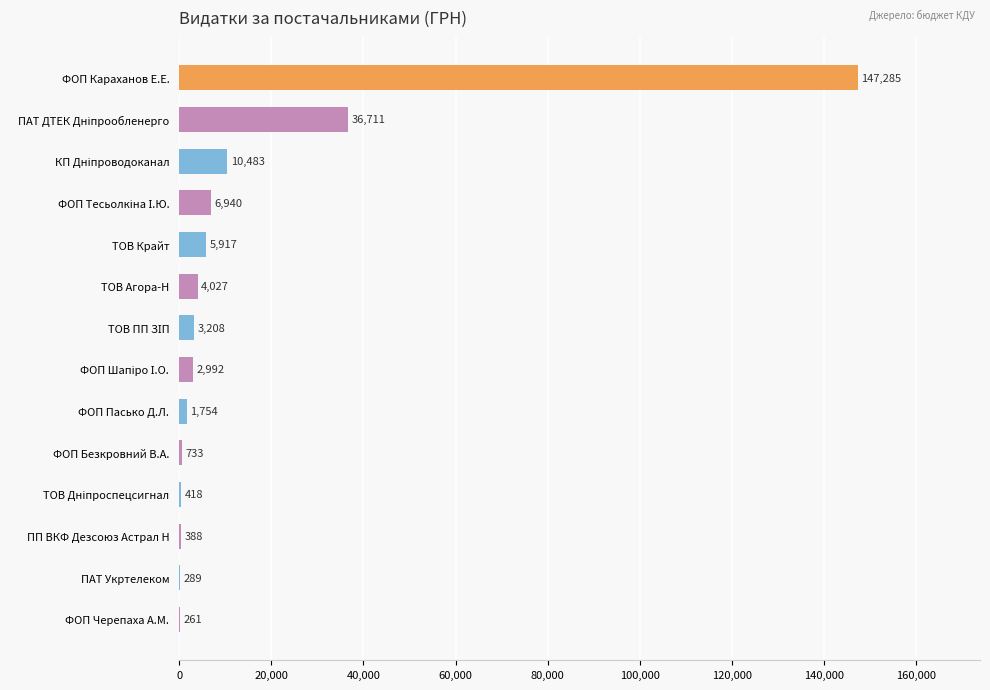

Which label corresponds to the largest value in the chart?

ФОП Караханов Е.Е.